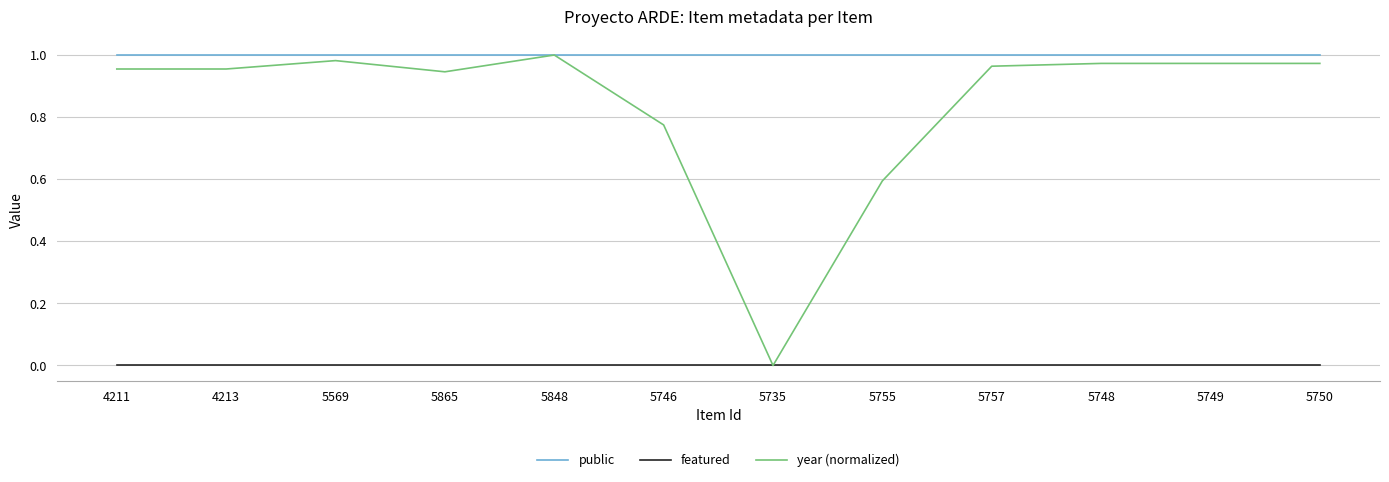

What is the total value across all series at 4211?

2.0